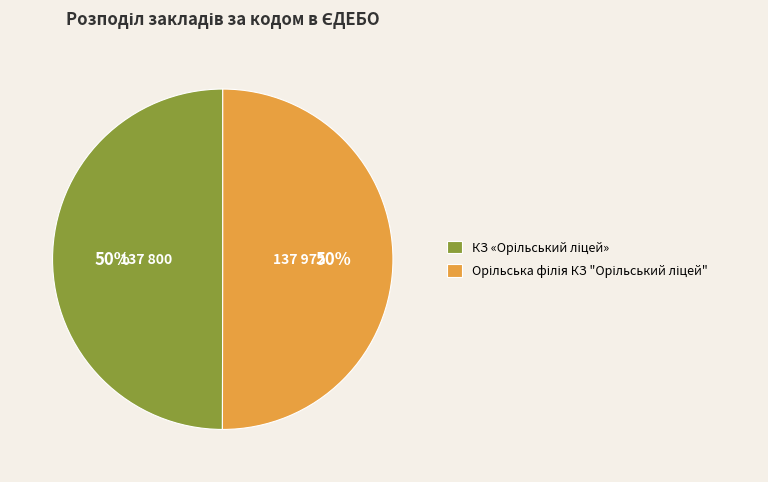

To the nearest percent, what is the average slice percentage?

50%